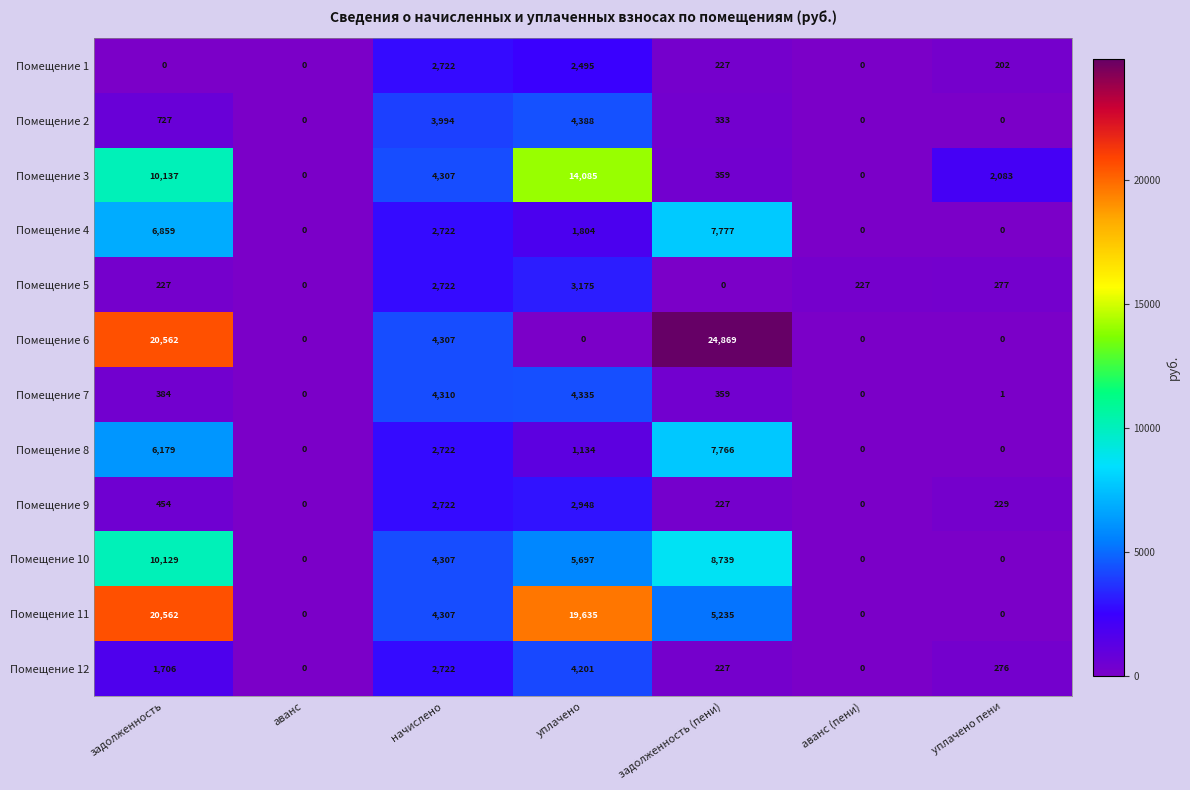

What is the greatest value displayed?

24869